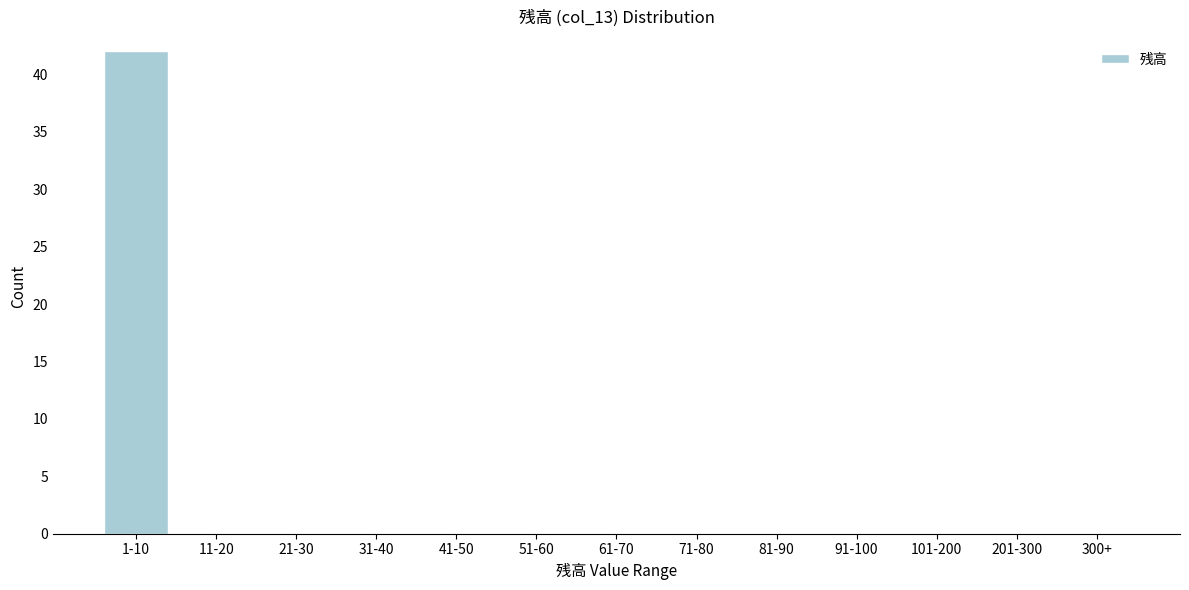

Reading right to left, extract all data points from this chart.

300+=0	201-300=0	101-200=0	91-100=0	81-90=0	71-80=0	61-70=0	51-60=0	41-50=0	31-40=0	21-30=0	11-20=0	1-10=42